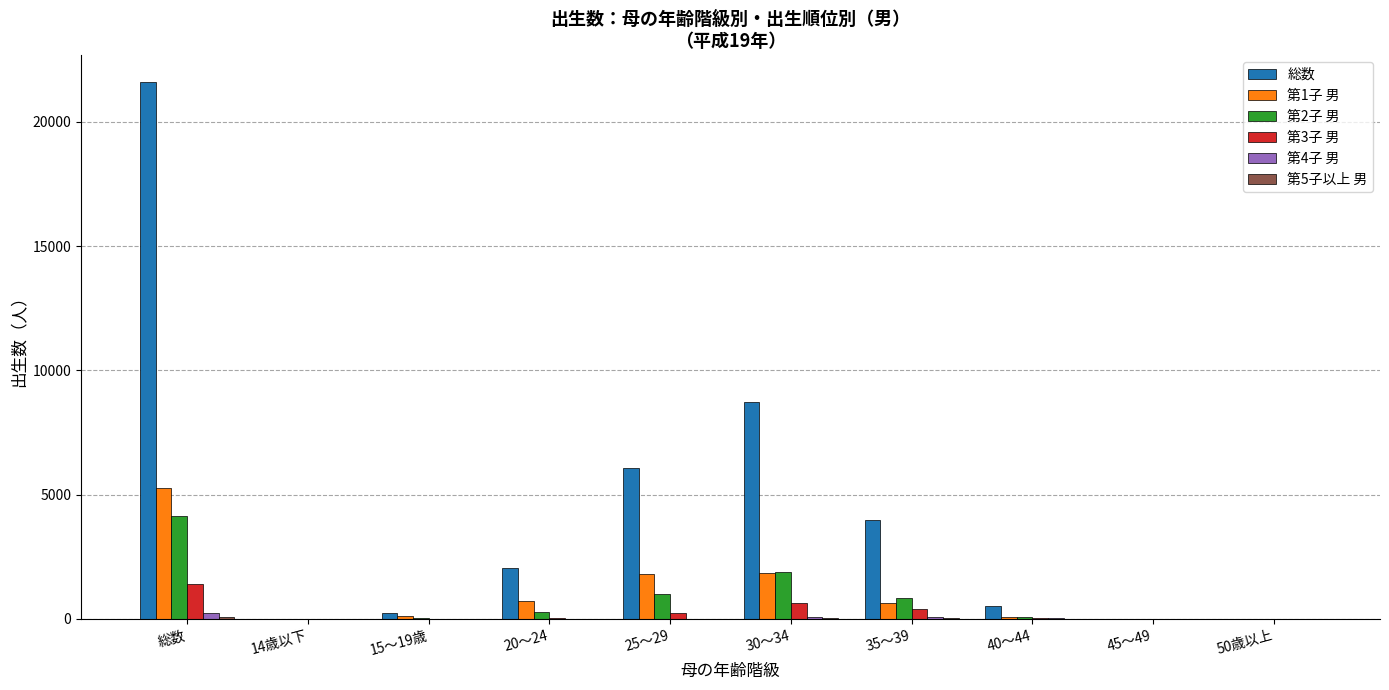

Which series has the widest spread of values?

総数